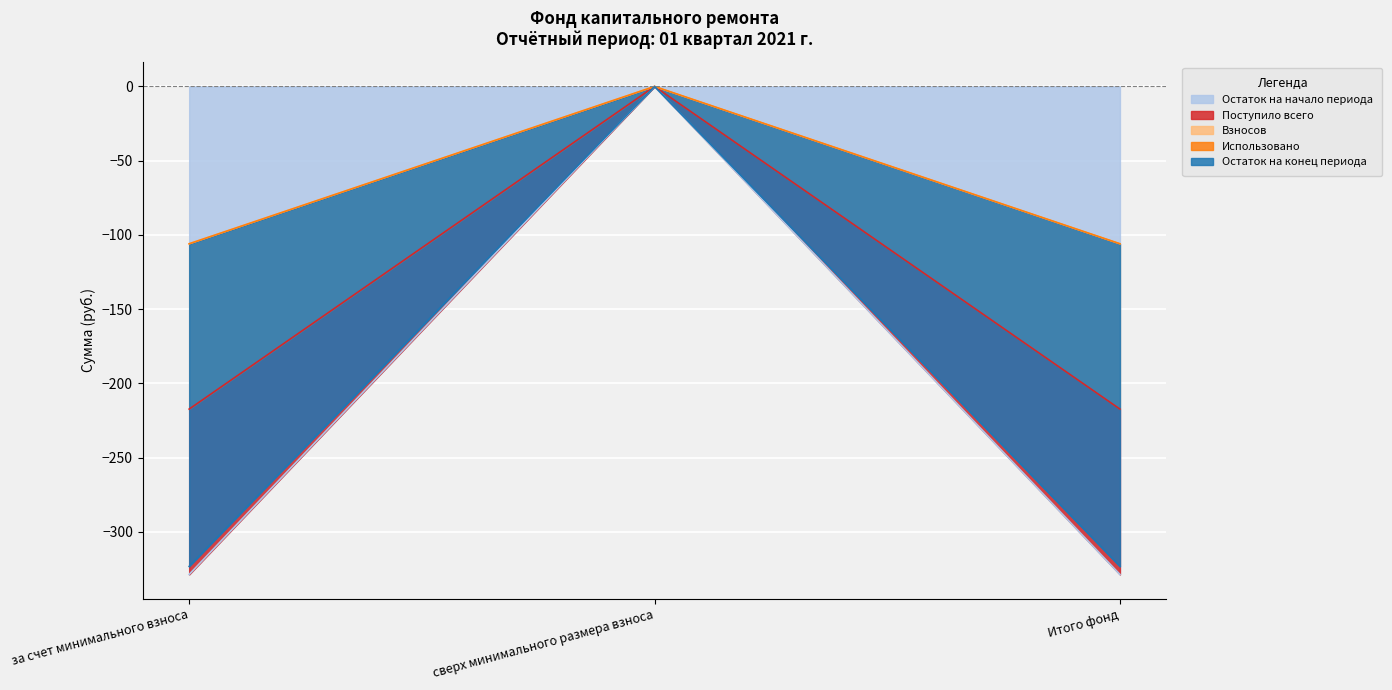

At which label does Поступило всего reach its peak?

сверх минимального размера взноса